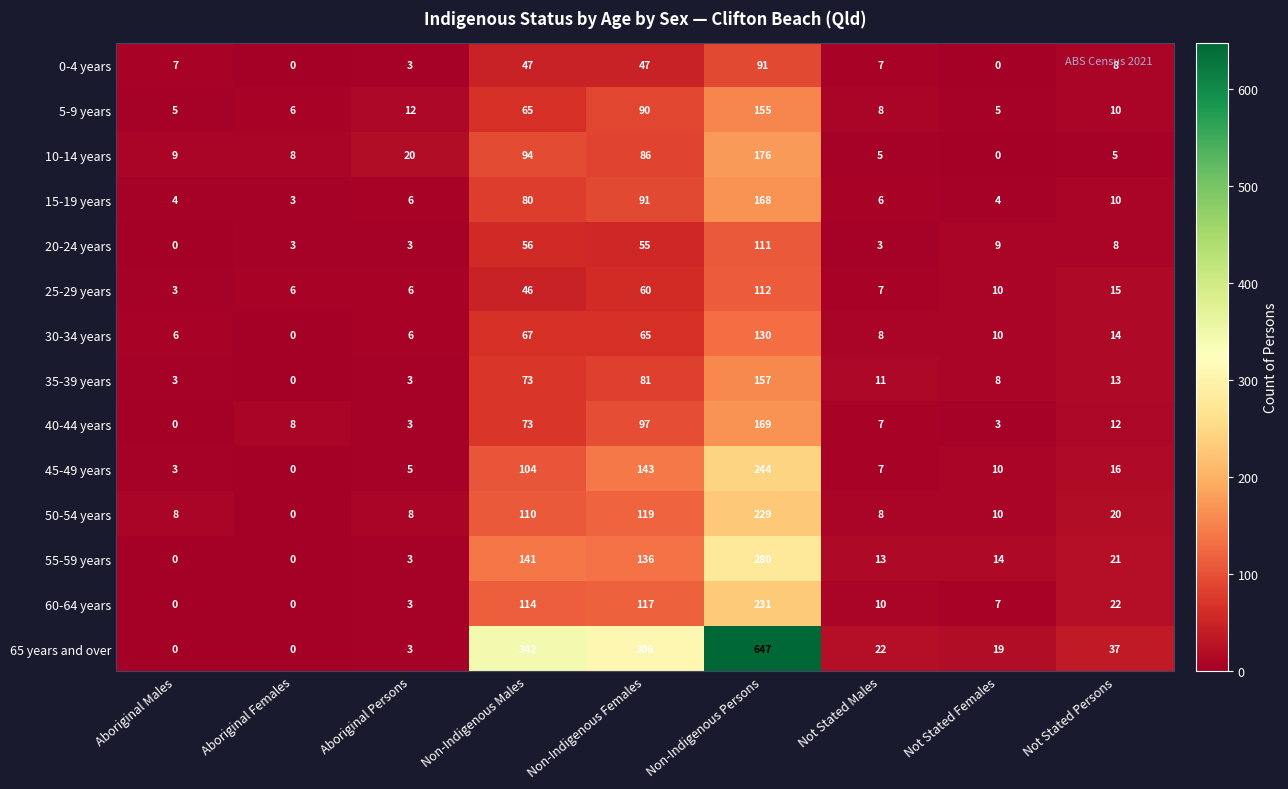

Which series has the largest total across all categories?

65 years and over